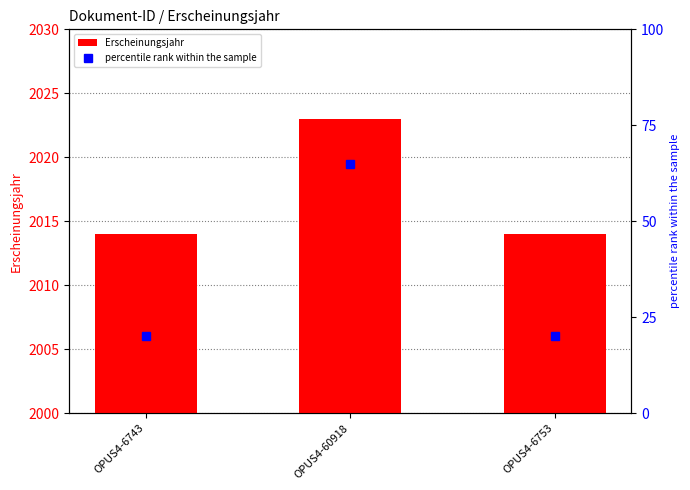

What is the label of the 3rd bar from the right?

OPUS4-6743